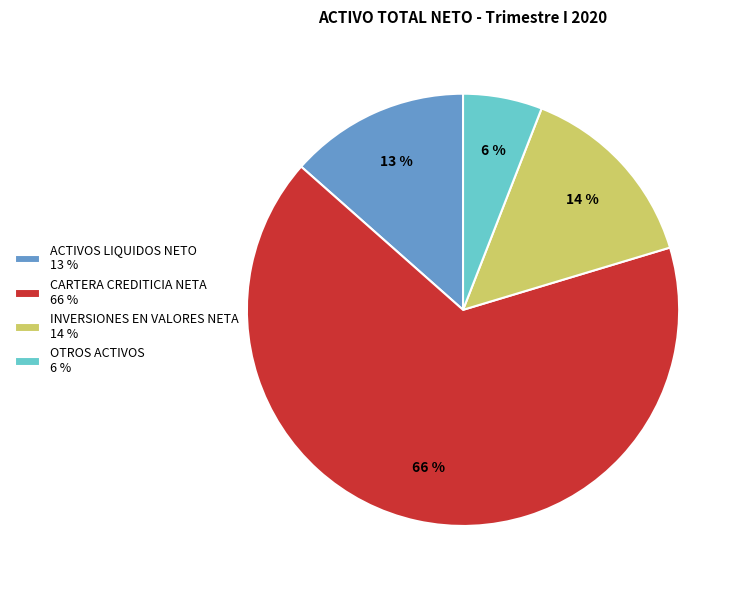

To the nearest percent, what portion does INVERSIONES EN VALORES NETA represent?

14%